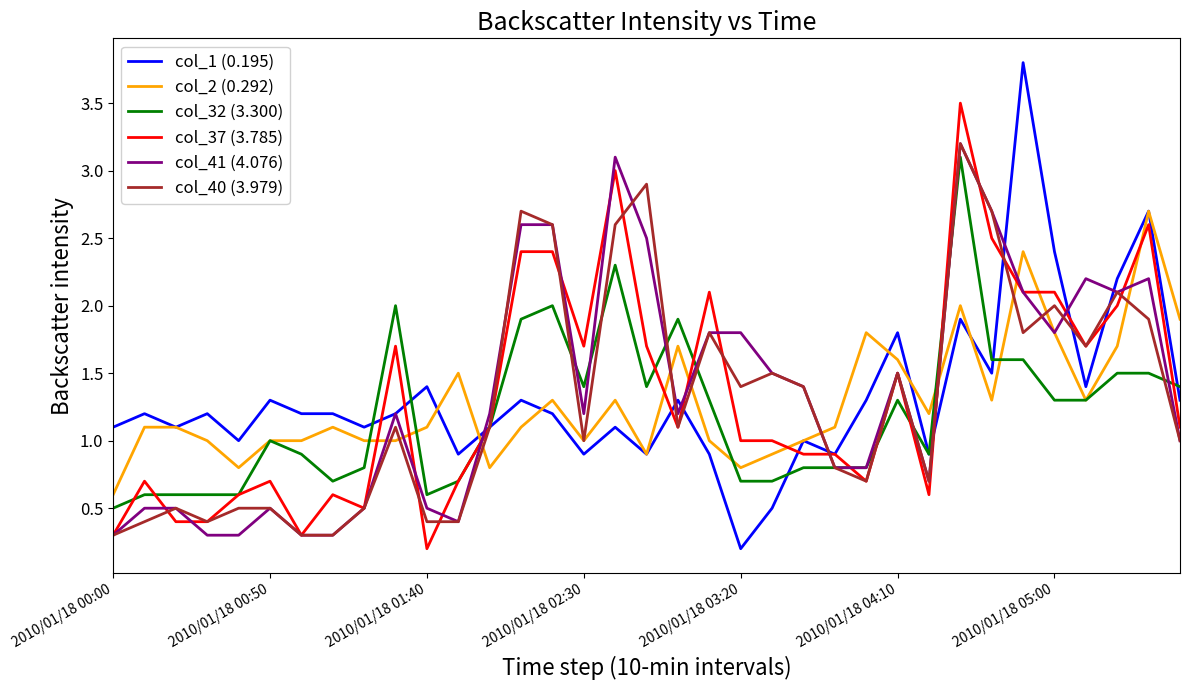

How many categories are shown in the chart?

35